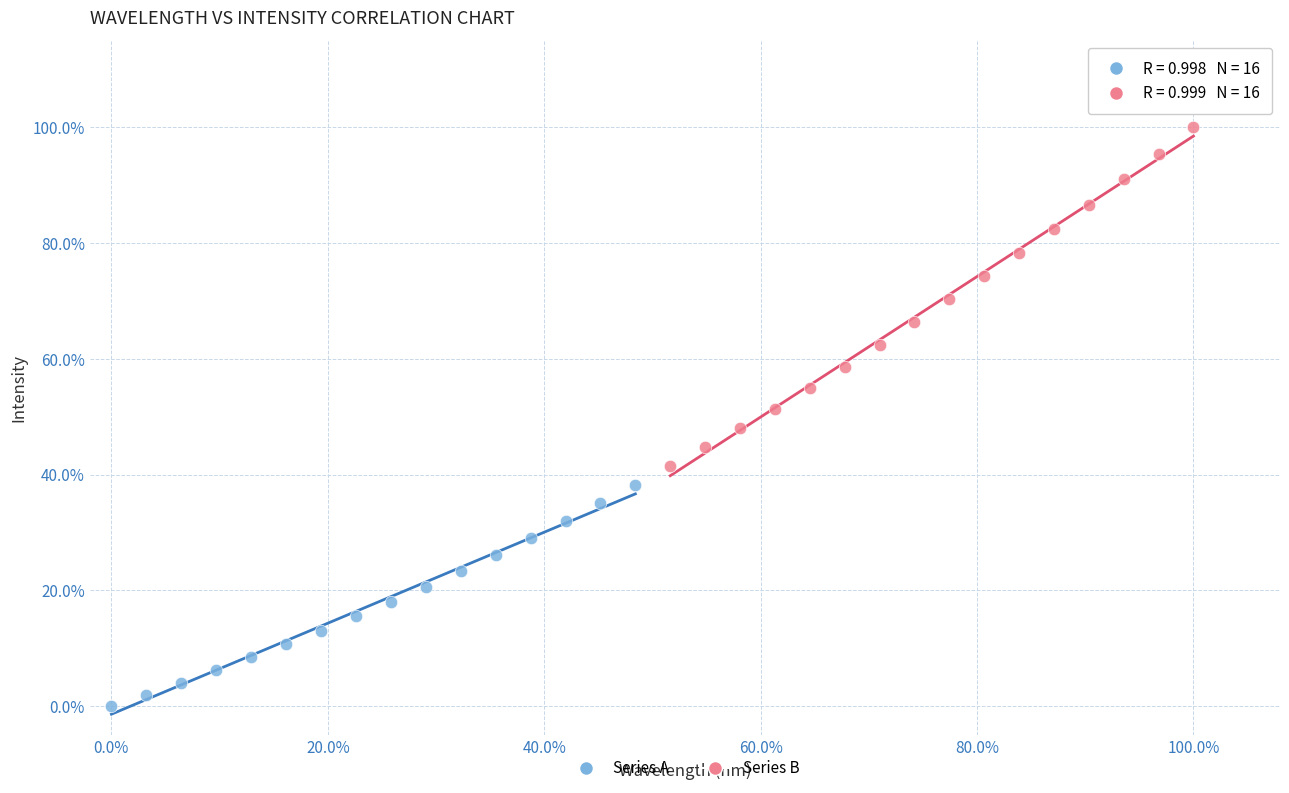

Which series has the widest spread of Y values?

Series B